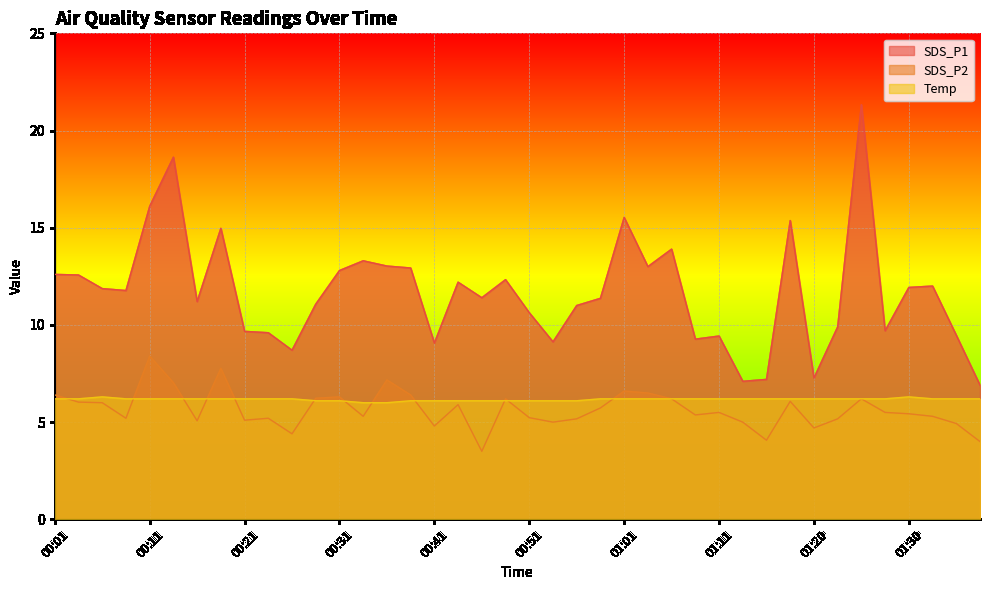

What is the label of the 29th point from the right?

00:29